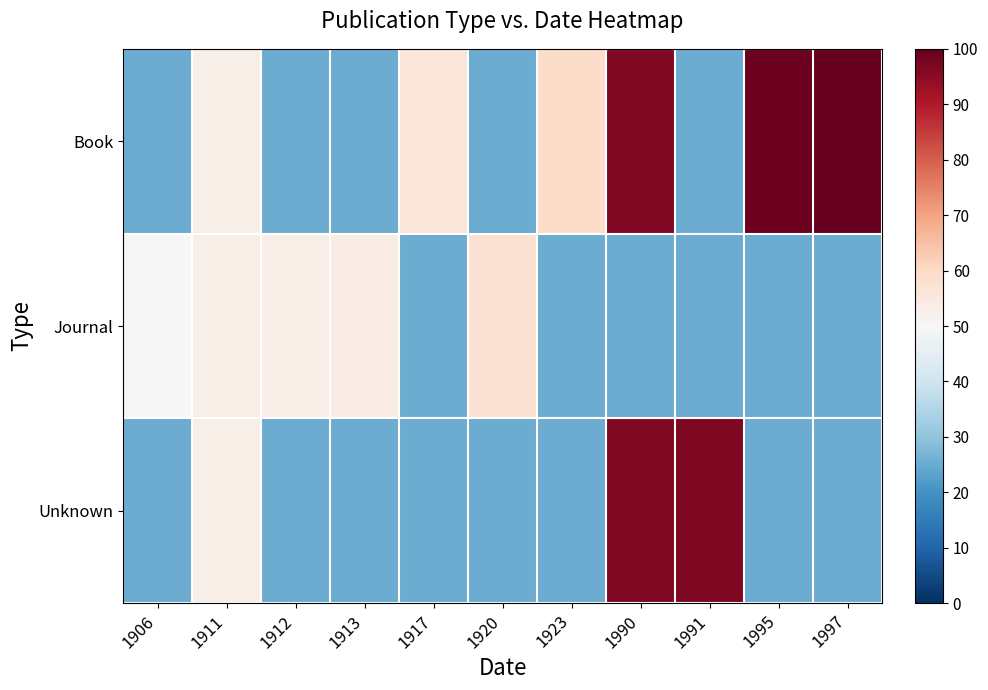

Which label corresponds to the largest value in the chart?

1997